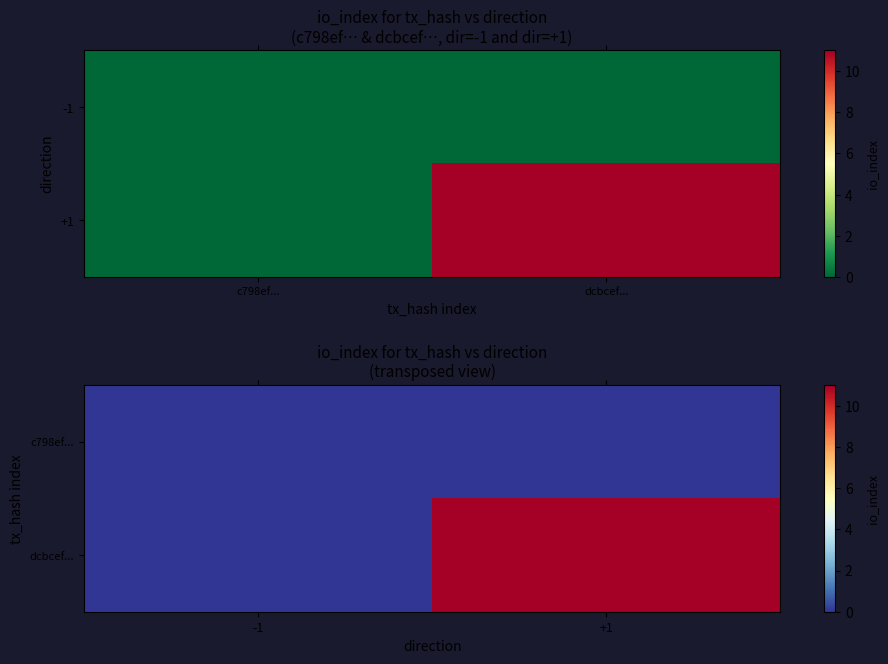

Is it true that c798ef... equals 0 at +1?

True